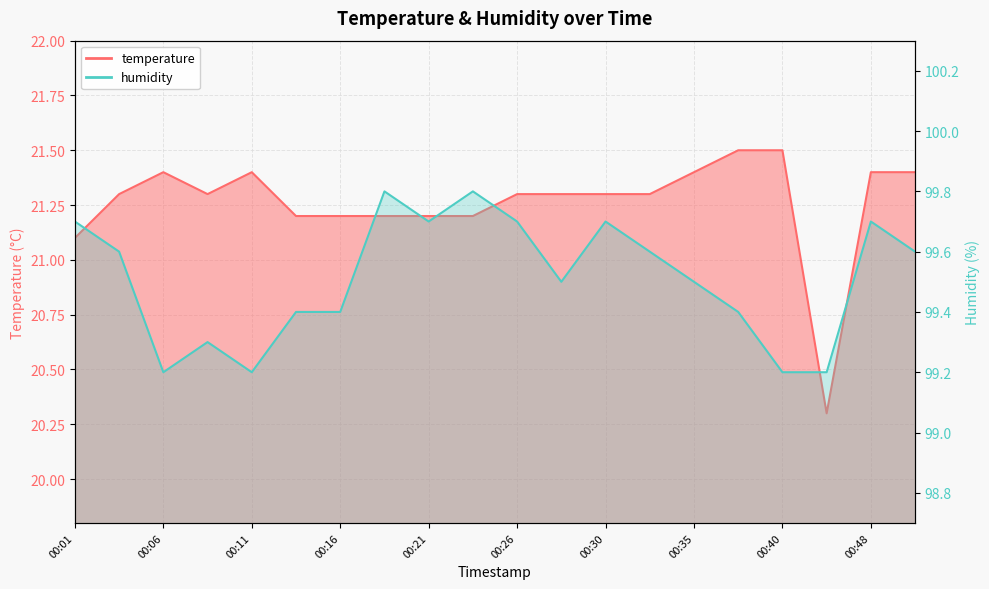

True or false: temperature and humidity cross at least once.

False